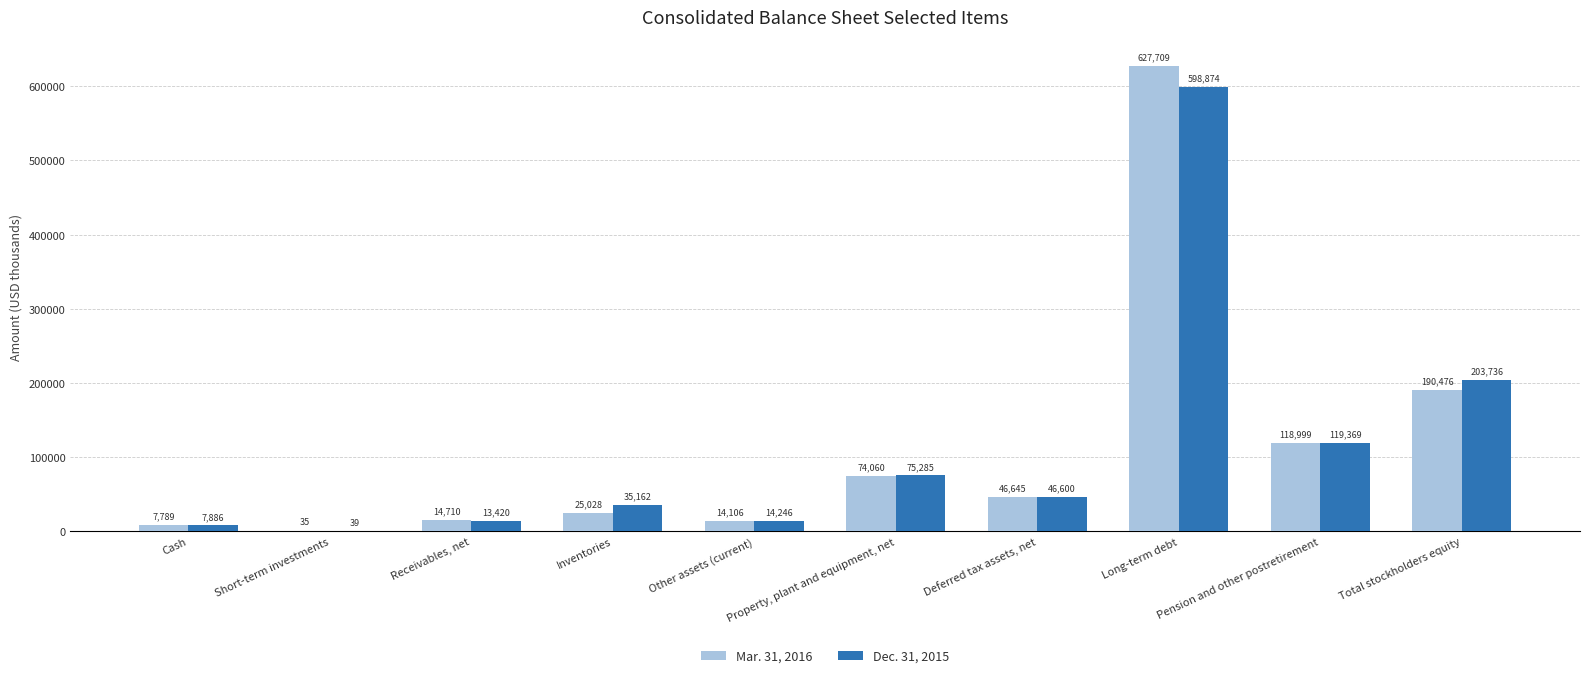

Between Short-term investments and Other assets (current), which series saw the biggest shift?

Dec. 31, 2015